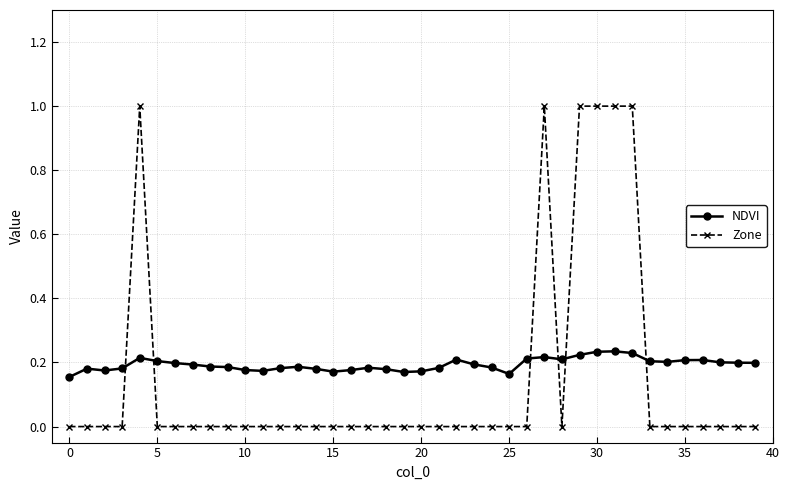

What is the sum of all NDVI values?

7.7